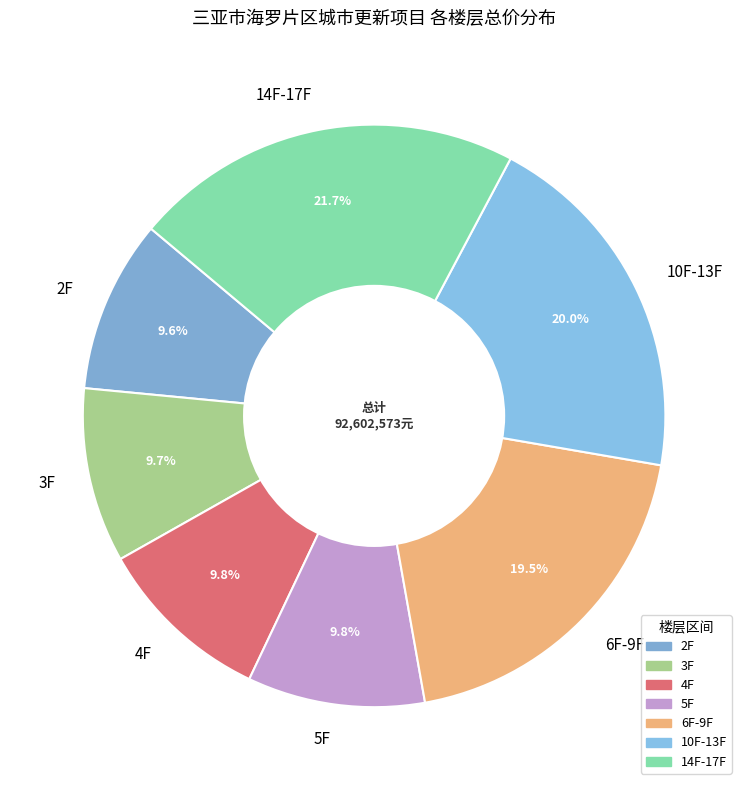

What percentage do 3F and 2F together represent?

19.3%